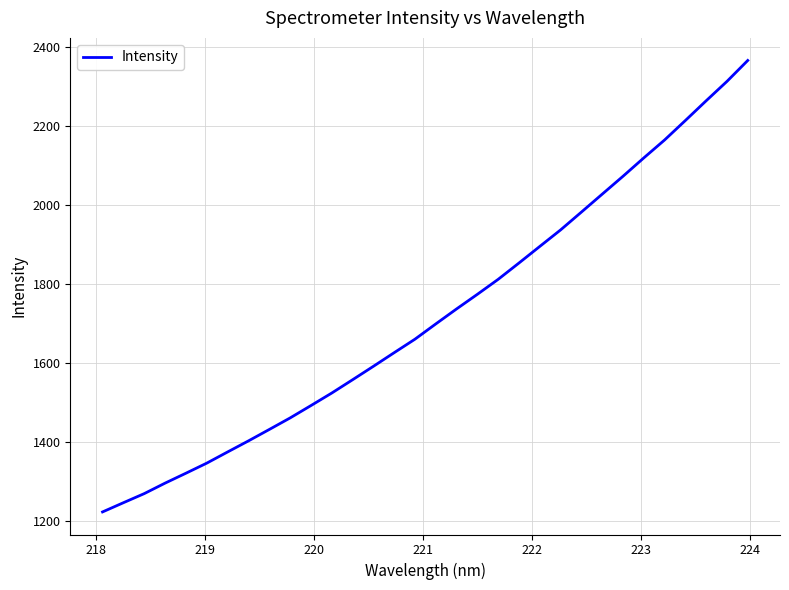

What is the minimum value shown in the chart?

1222.7